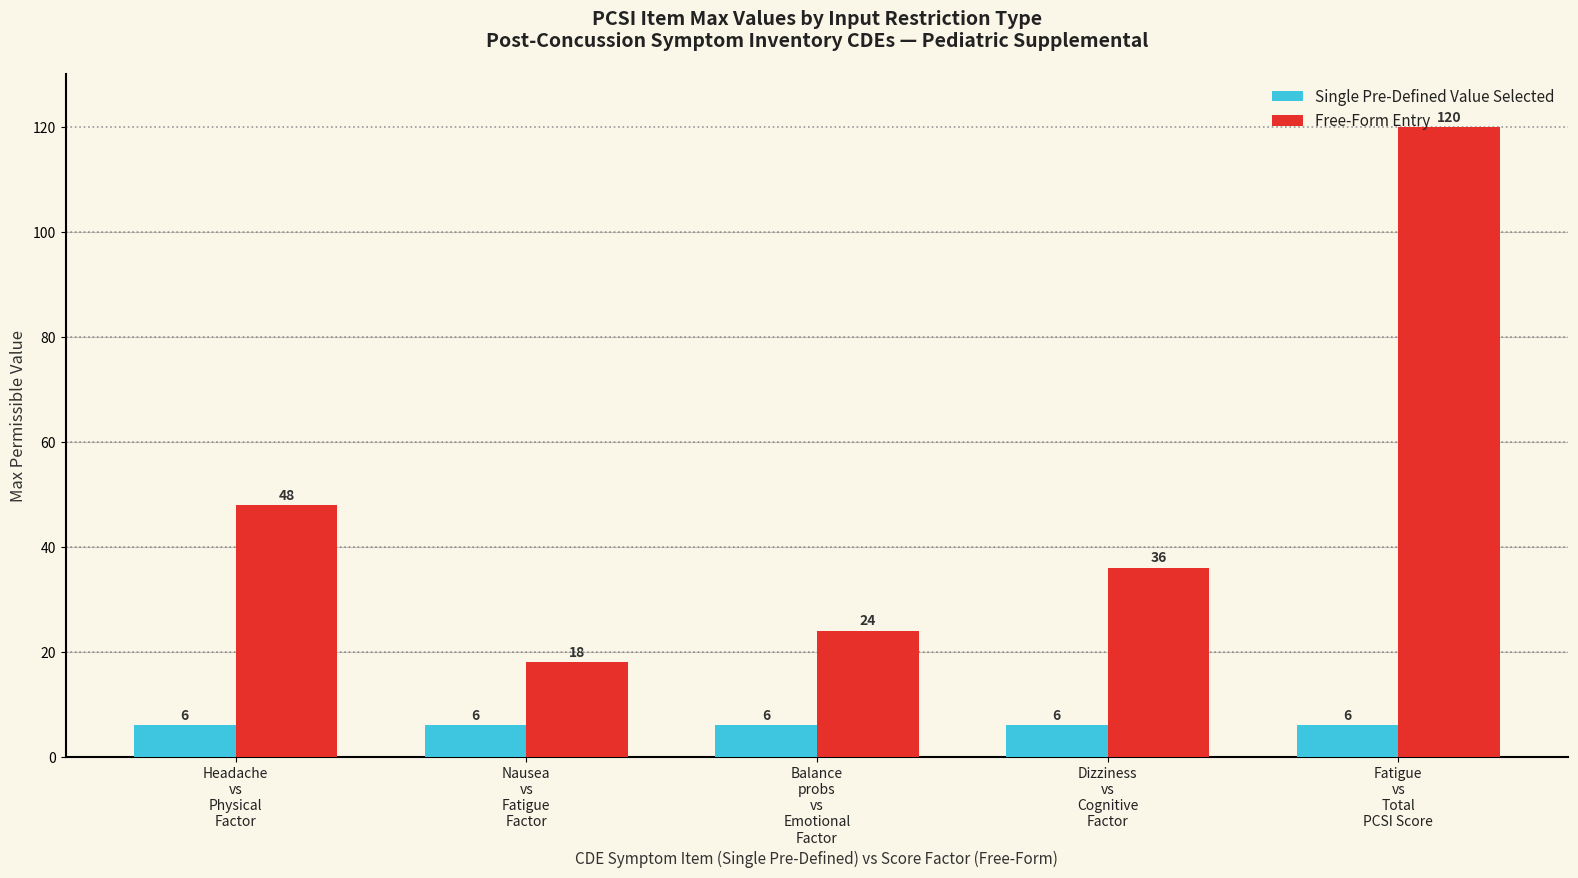

How many categories are shown in the chart?

5